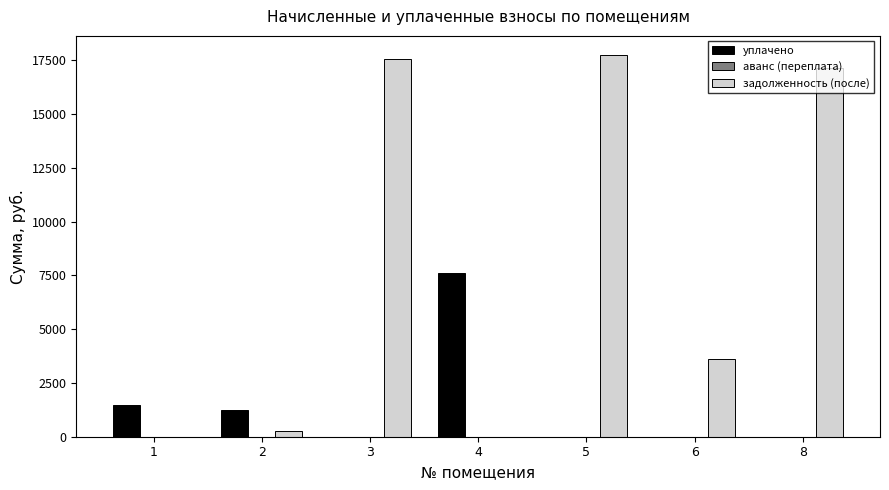

What is the greatest value displayed?

17755.0